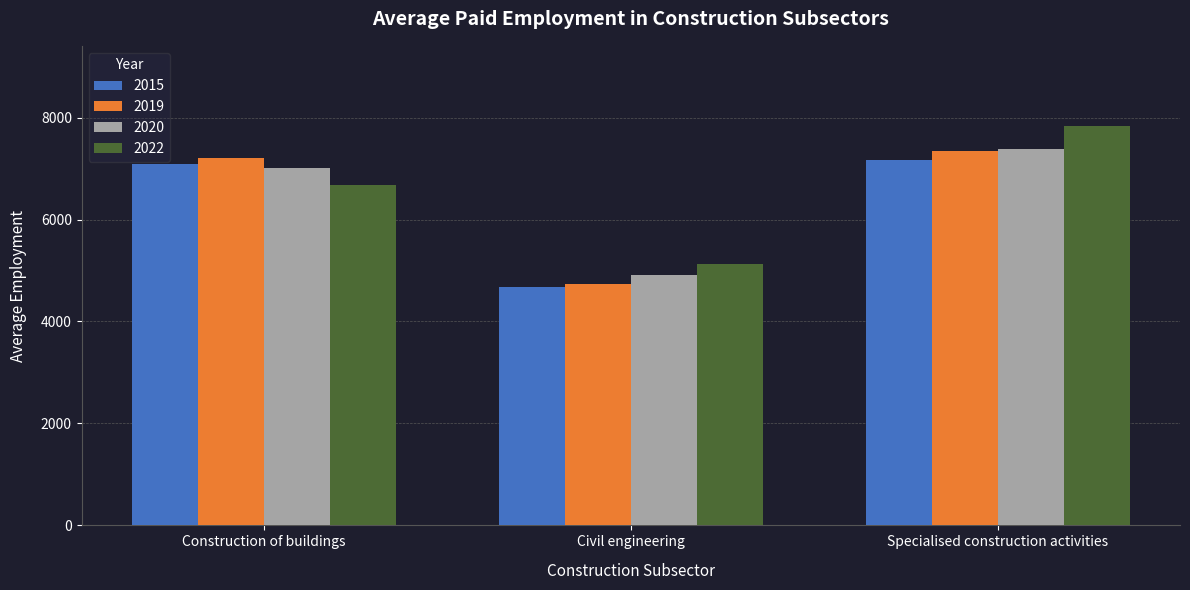

What is the difference between the 2020 values at Civil engineering and Construction of buildings?

2100